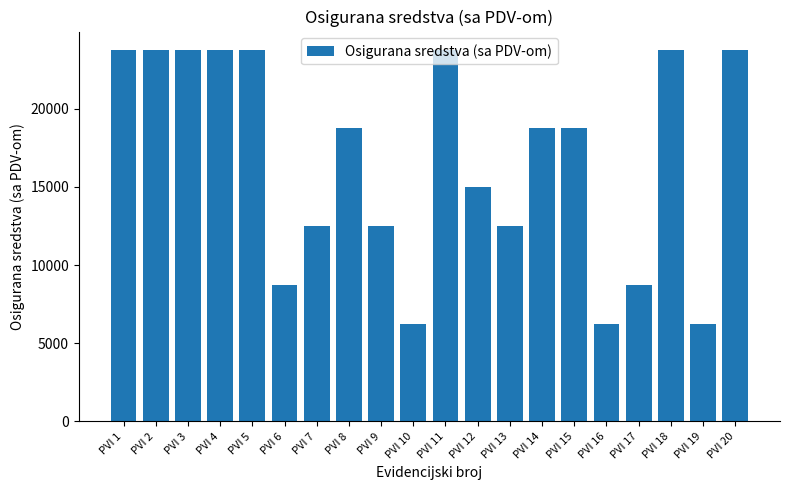

Is it true that the value at PVI 10 is 2177?

False